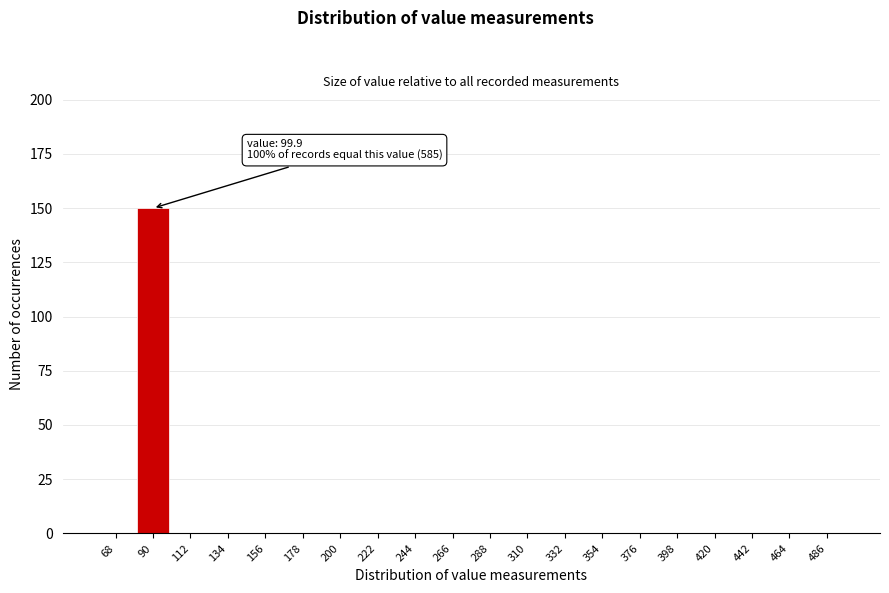

Reading right to left, extract all data points from this chart.

486=0	464=0	442=0	420=0	398=0	376=0	354=0	332=0	310=0	288=0	266=0	244=0	222=0	200=0	178=0	156=0	134=0	112=0	90=150	68=0